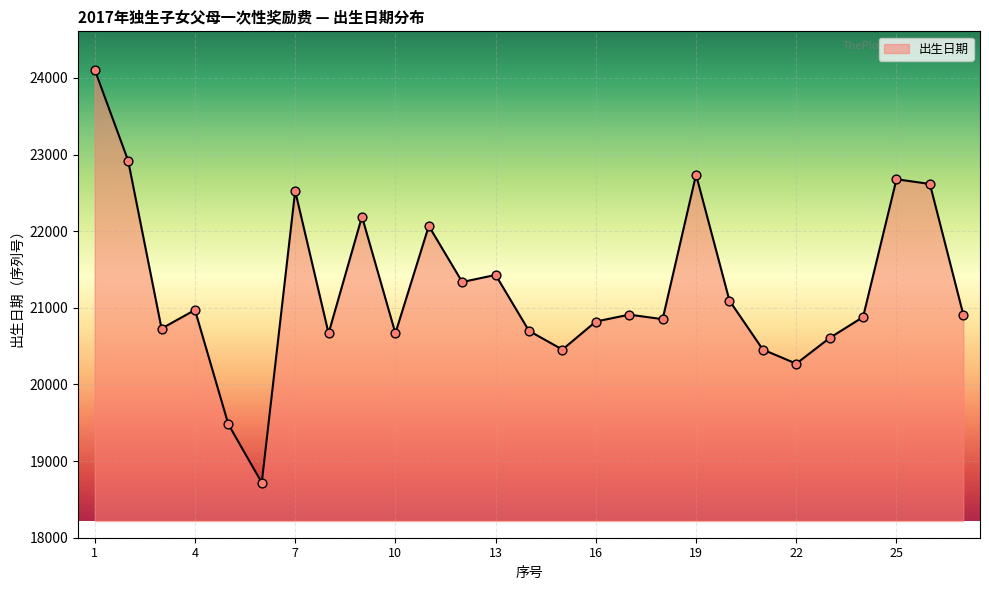

What is the maximum value shown in the chart?

24108